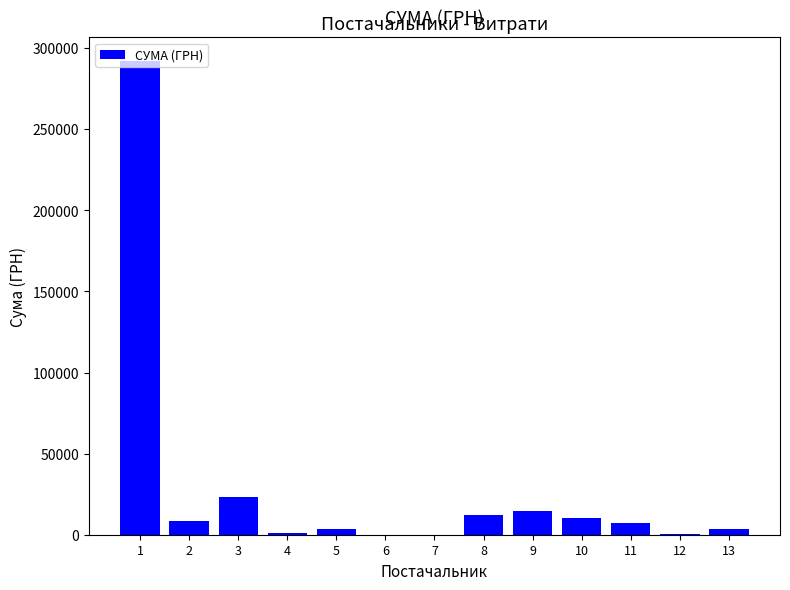

Approximately how many times larger is the value at 9 compared to 5?

4.0